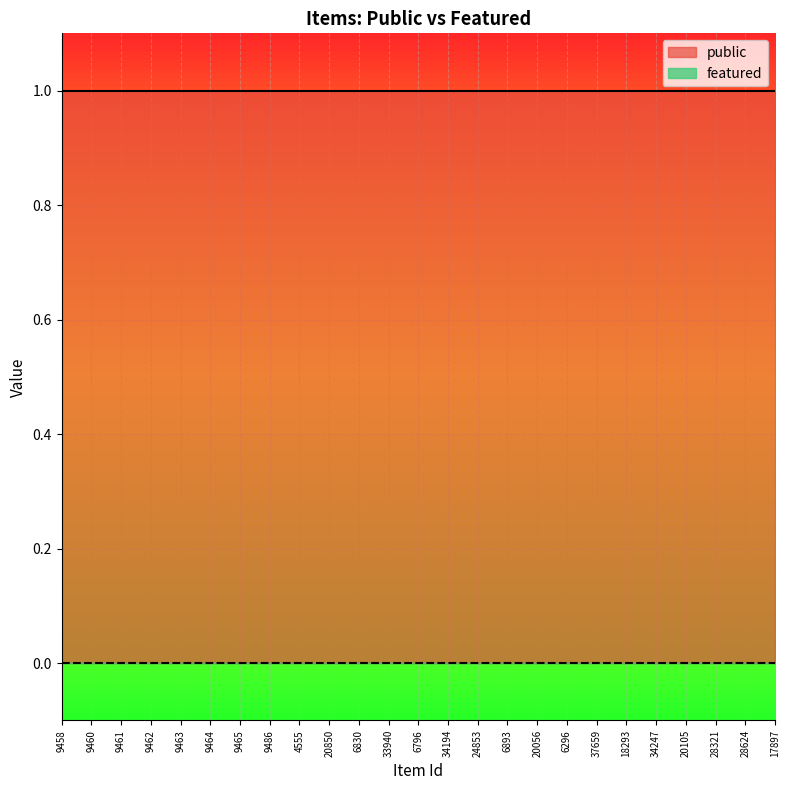

At which label is public closest to 1?

9458